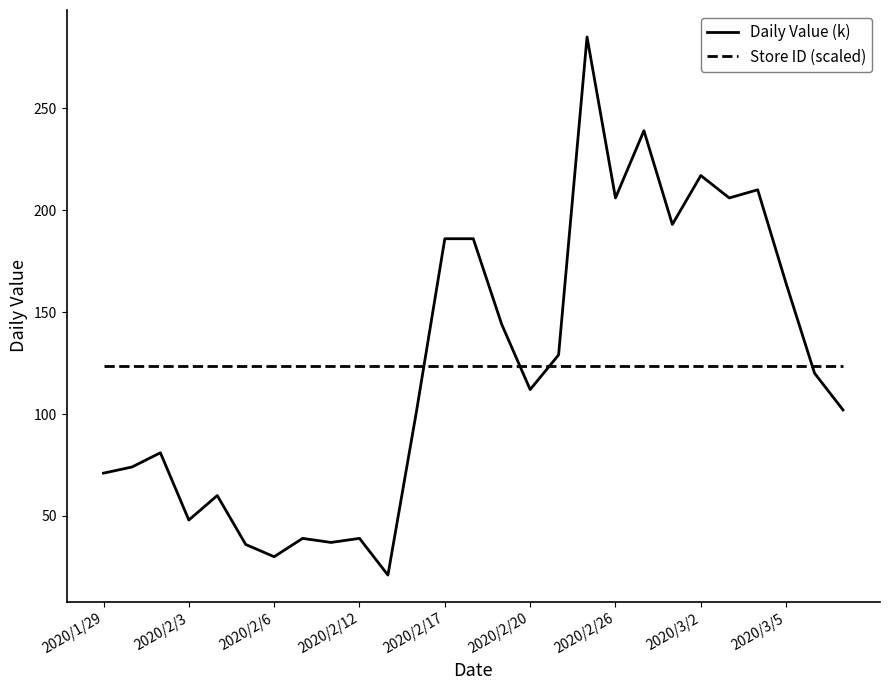

Which series has the largest range (max minus min)?

Daily Value (k)